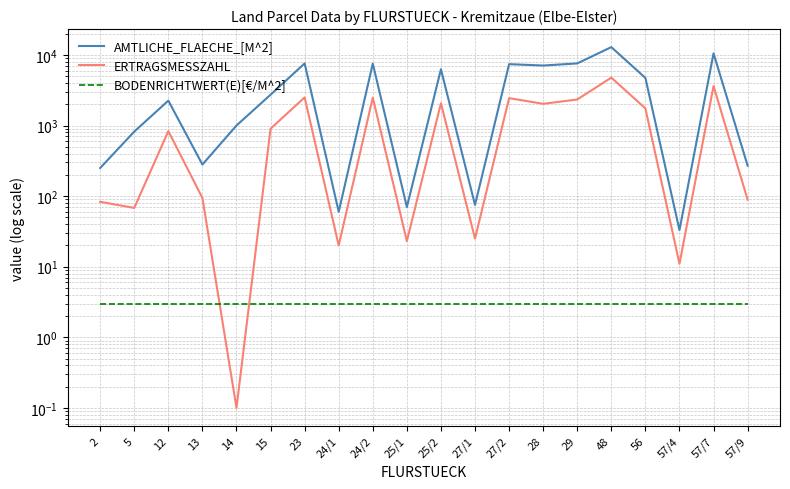

What is the difference between the highest and lowest values at 27/1?

72.0